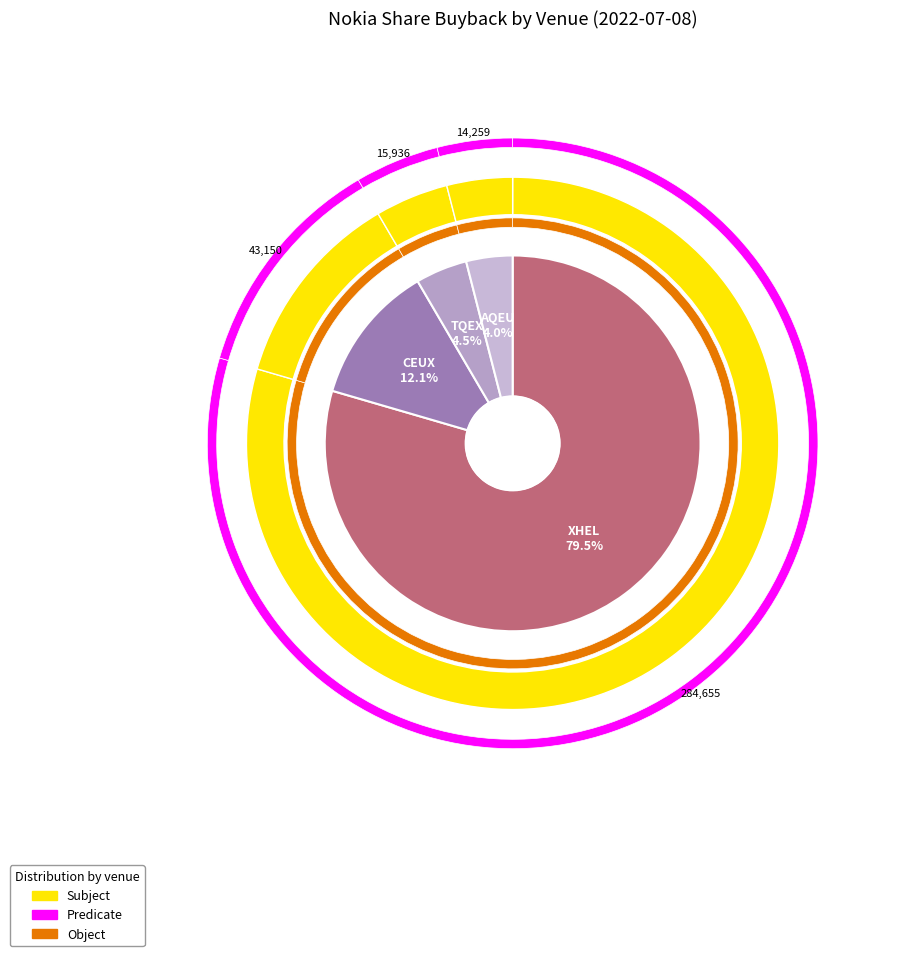

Count the number of slices in the pie.

4